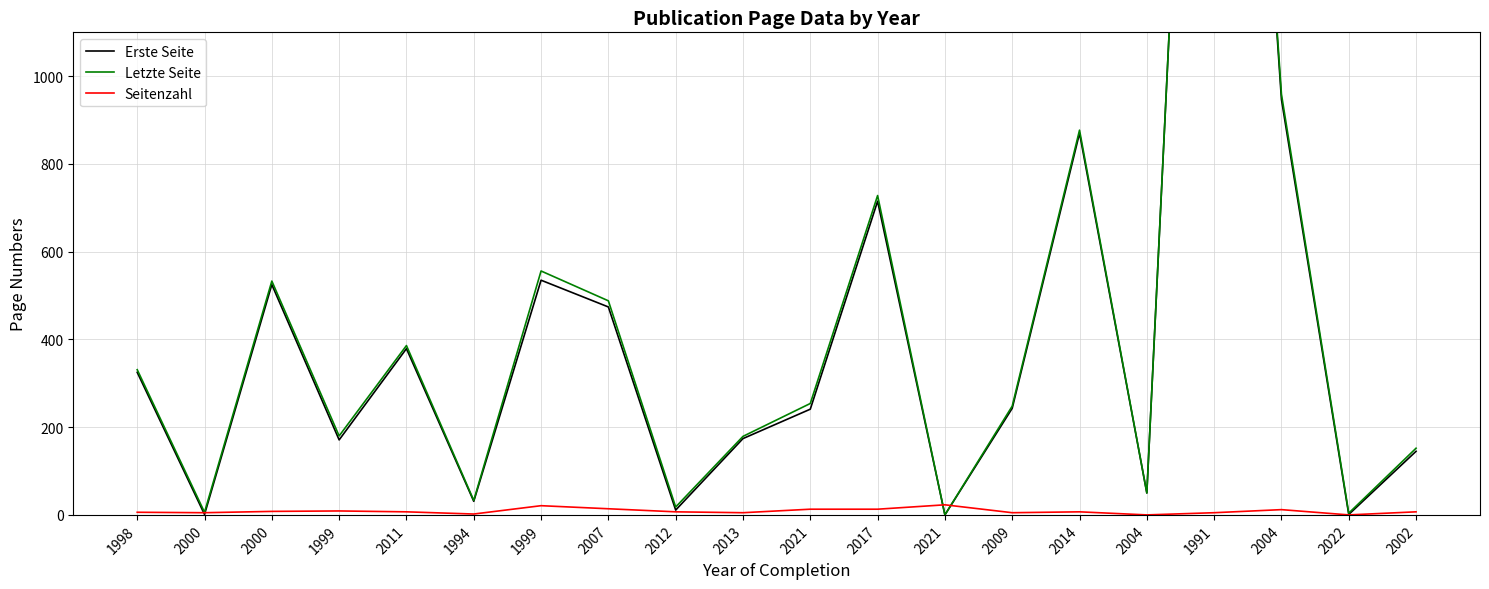

True or false: Seitenzahl has more than 2 interior local peaks.

True